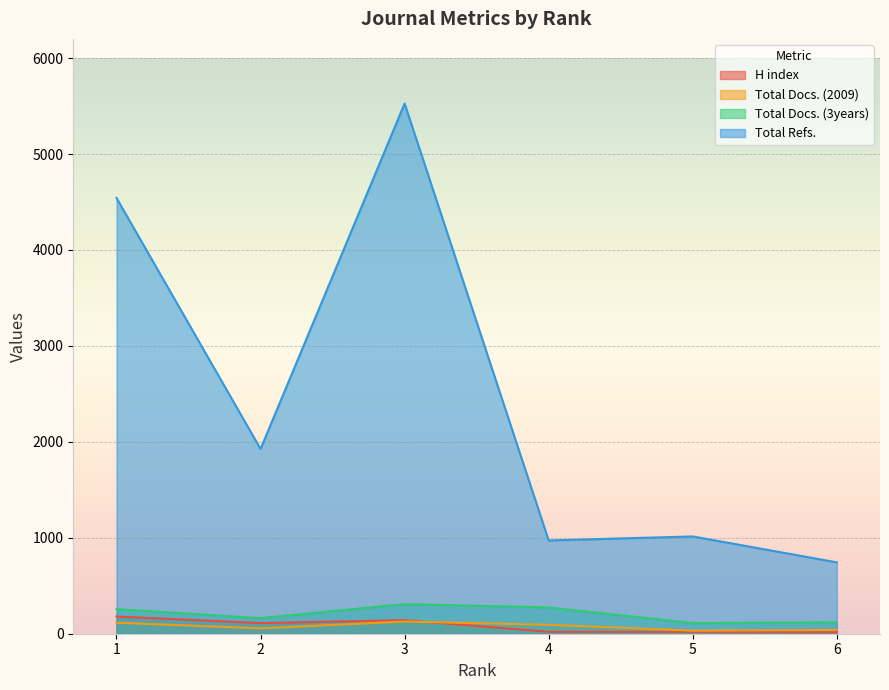

Which series has the widest spread of values?

Total Refs.